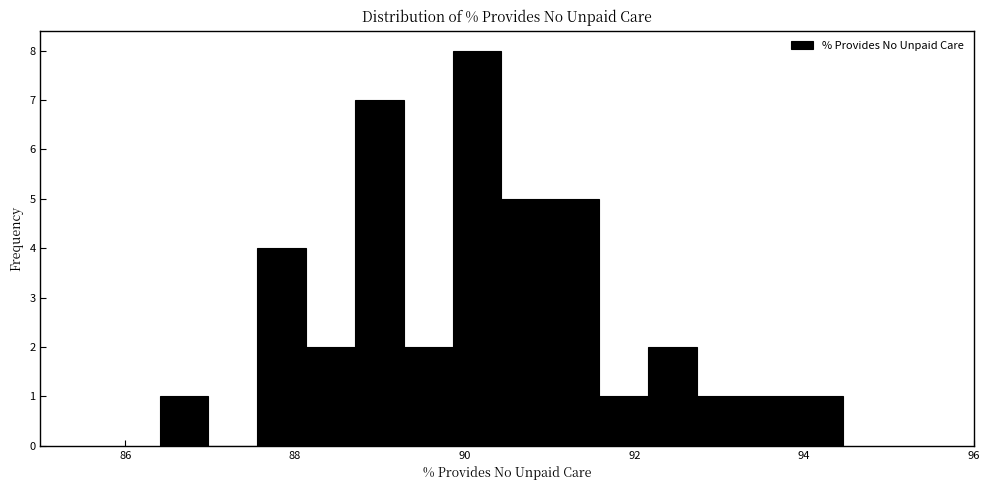

Around what value on the x-axis is the tallest bar? Give the approximate position of its centre, as read against the axis.

90.2